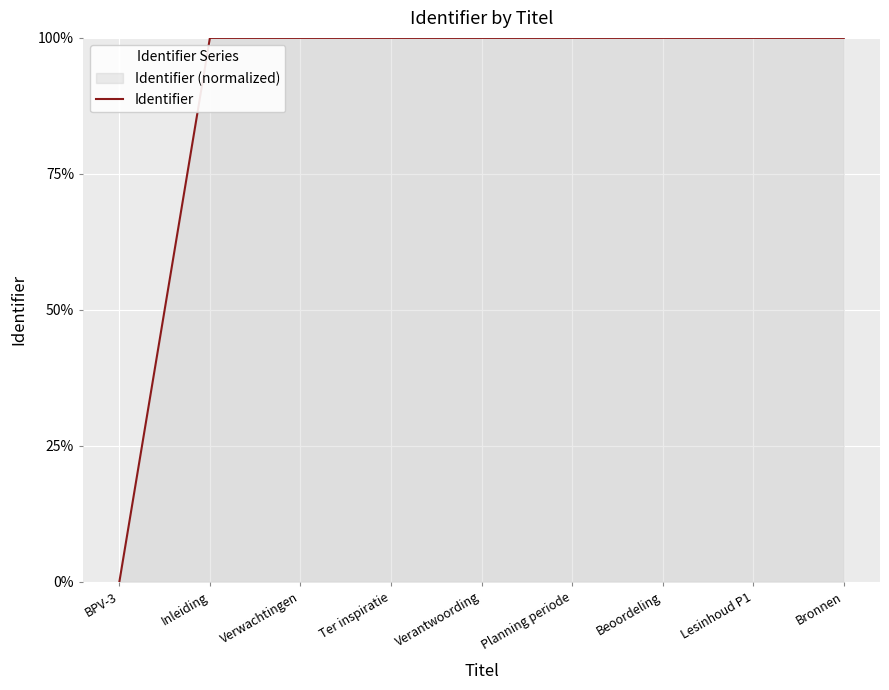

What is the change in value from BPV-3 to Verantwoording?

+100.0